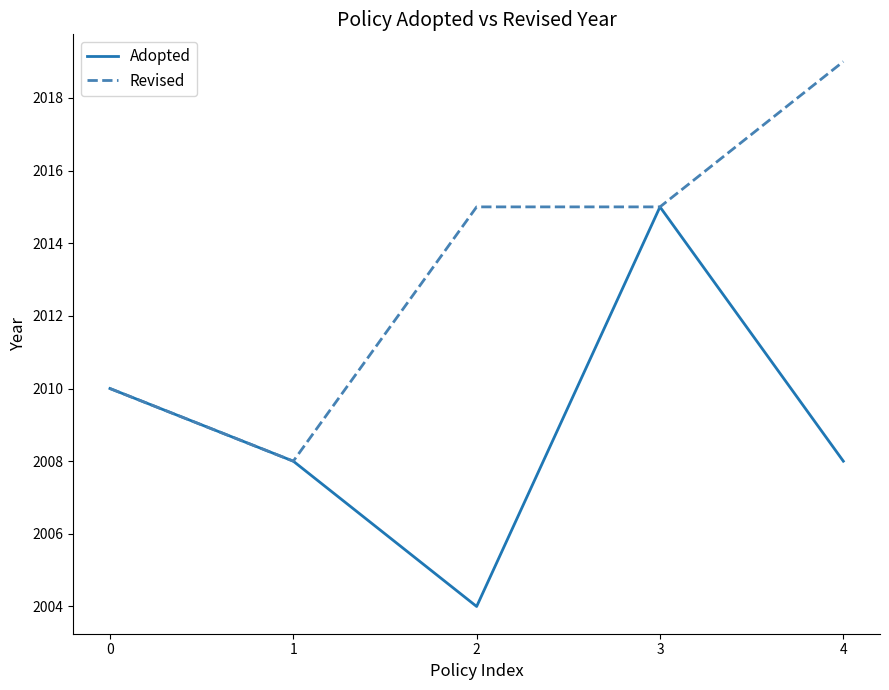

The Revised series shows 949 at 2. True or false?

False